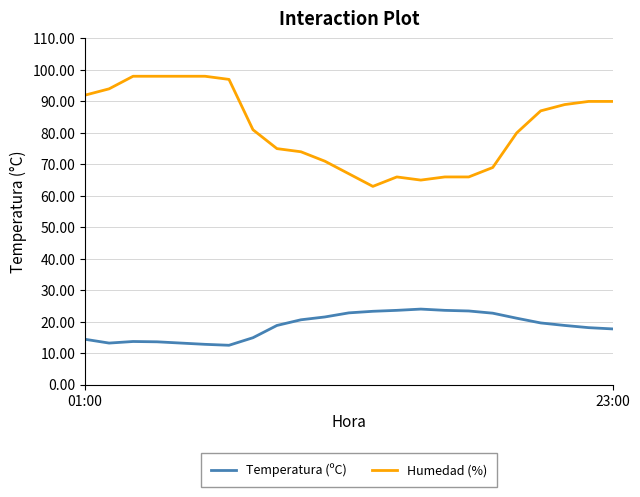

List the series in order of their peak value, highest first.

Humedad (%), Temperatura (ºC)